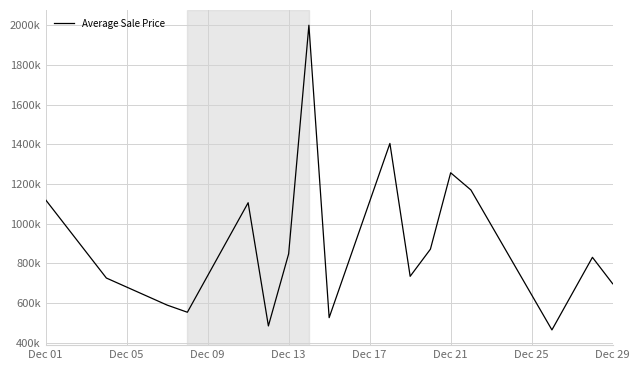

Is this an area chart (filled region under the line)?

No